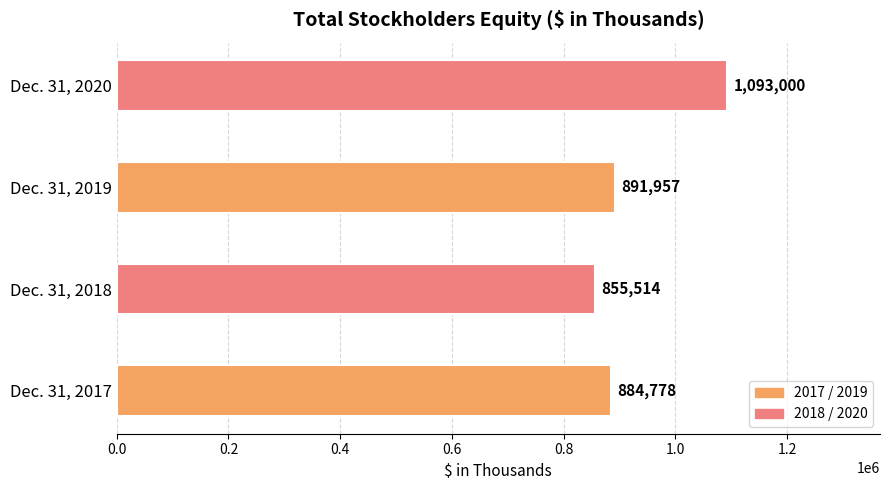

Read the value at Dec. 31, 2017.

884778